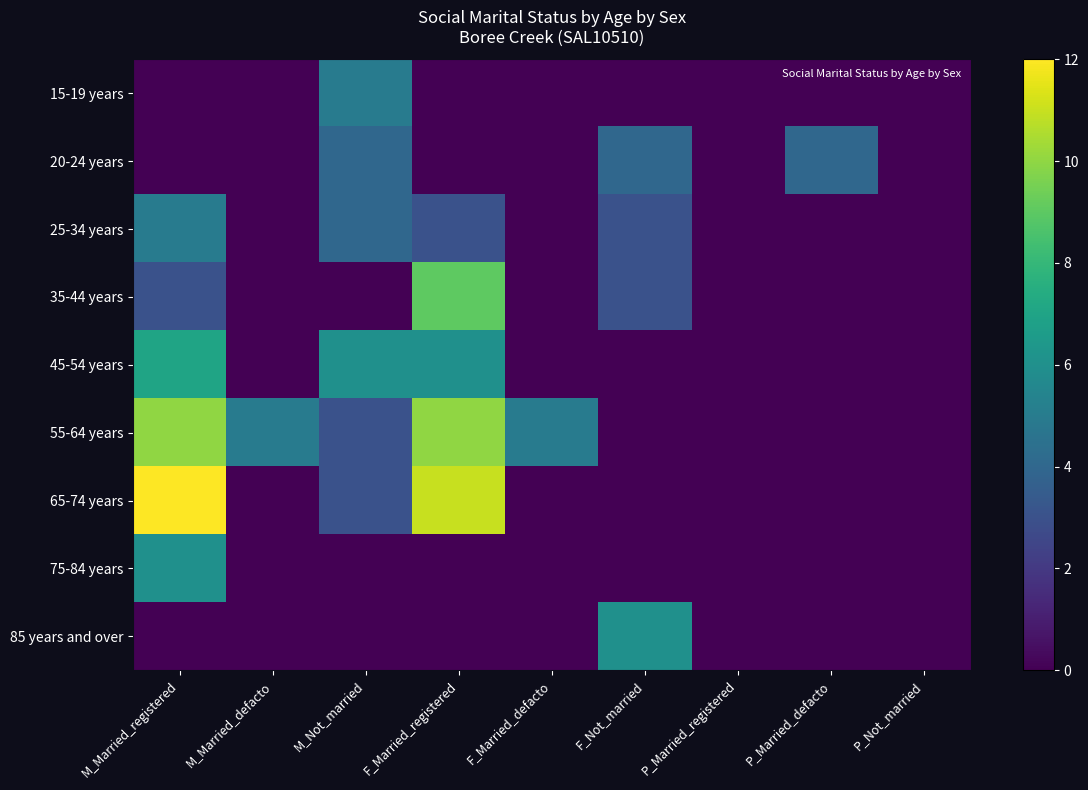

Which series changed the most between M_Married_defacto and M_Not_married?

45-54 years